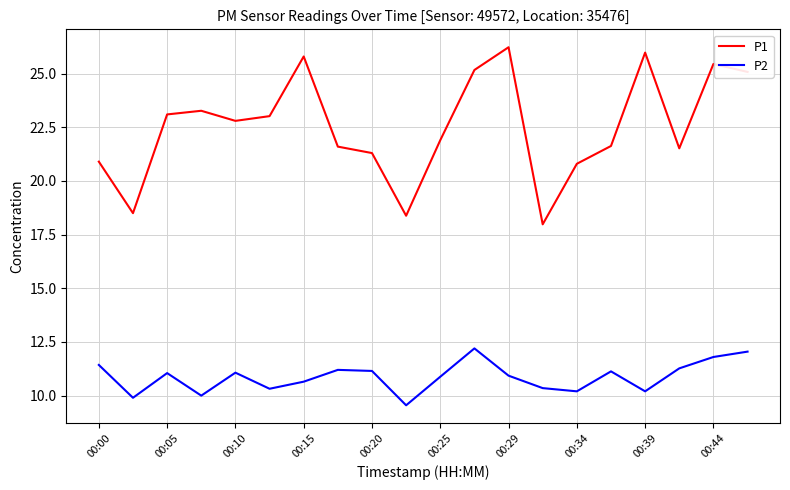

Which series has the largest total across all categories?

P1